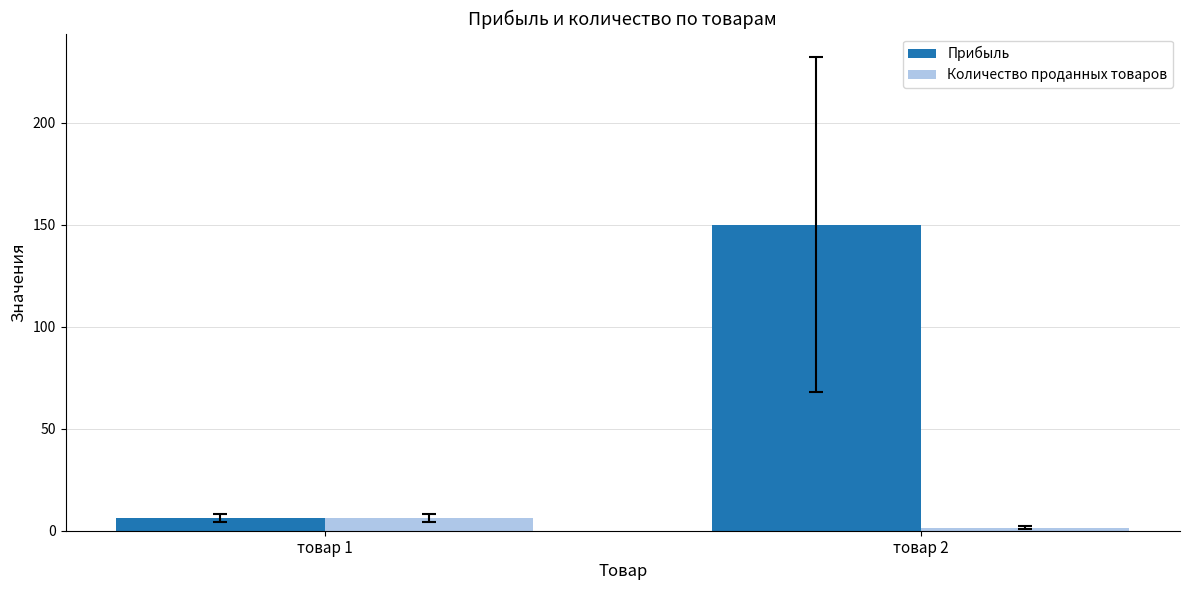

What are all the series names shown in the legend?

Прибыль, Количество проданных товаров